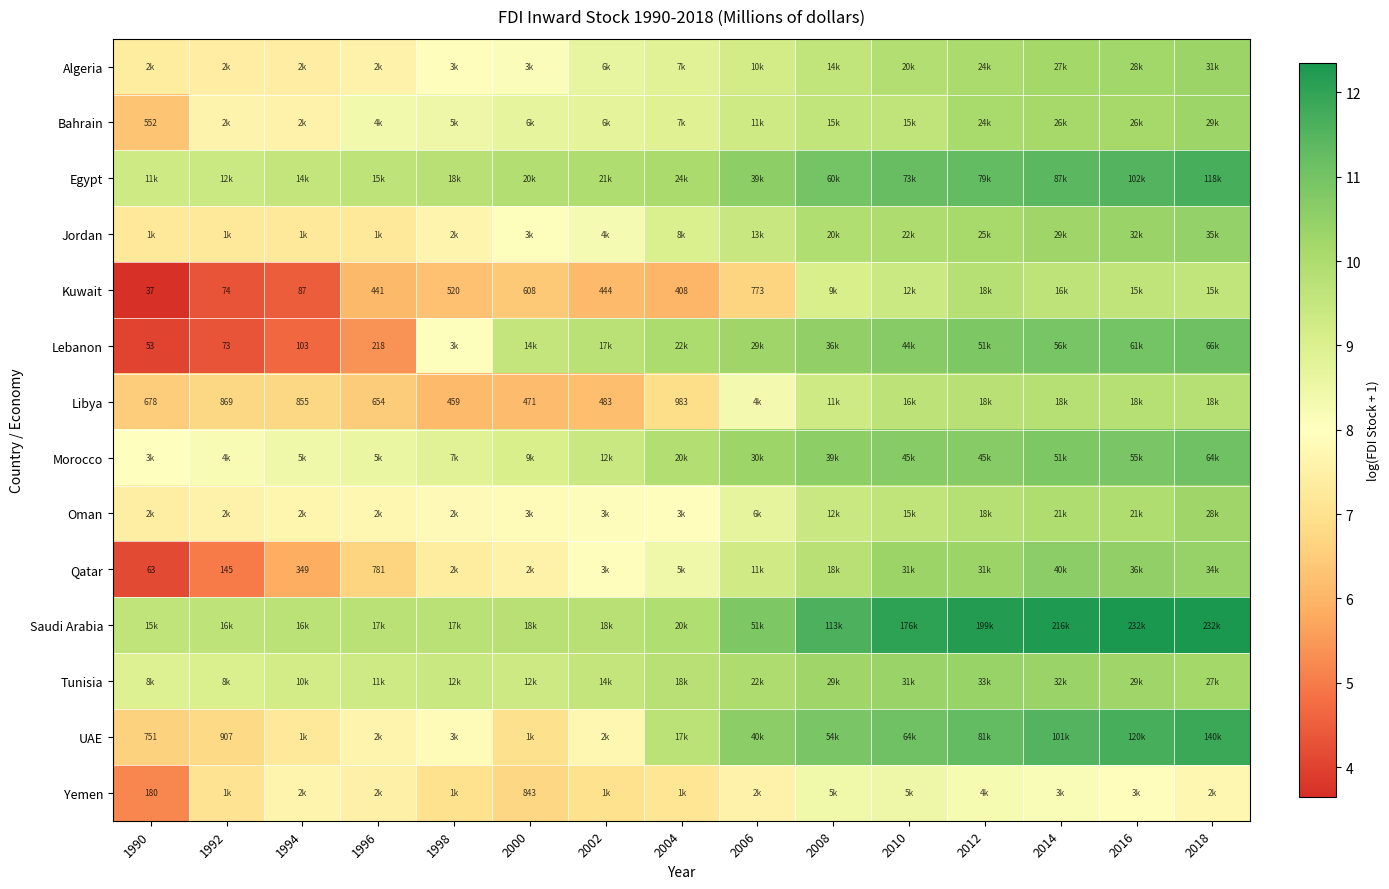

What is the total value across all series at 1990?

94.4